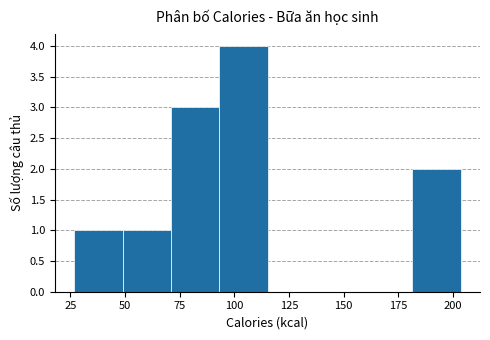

Over which range of the x-axis is the bar tallest?

95 to 115